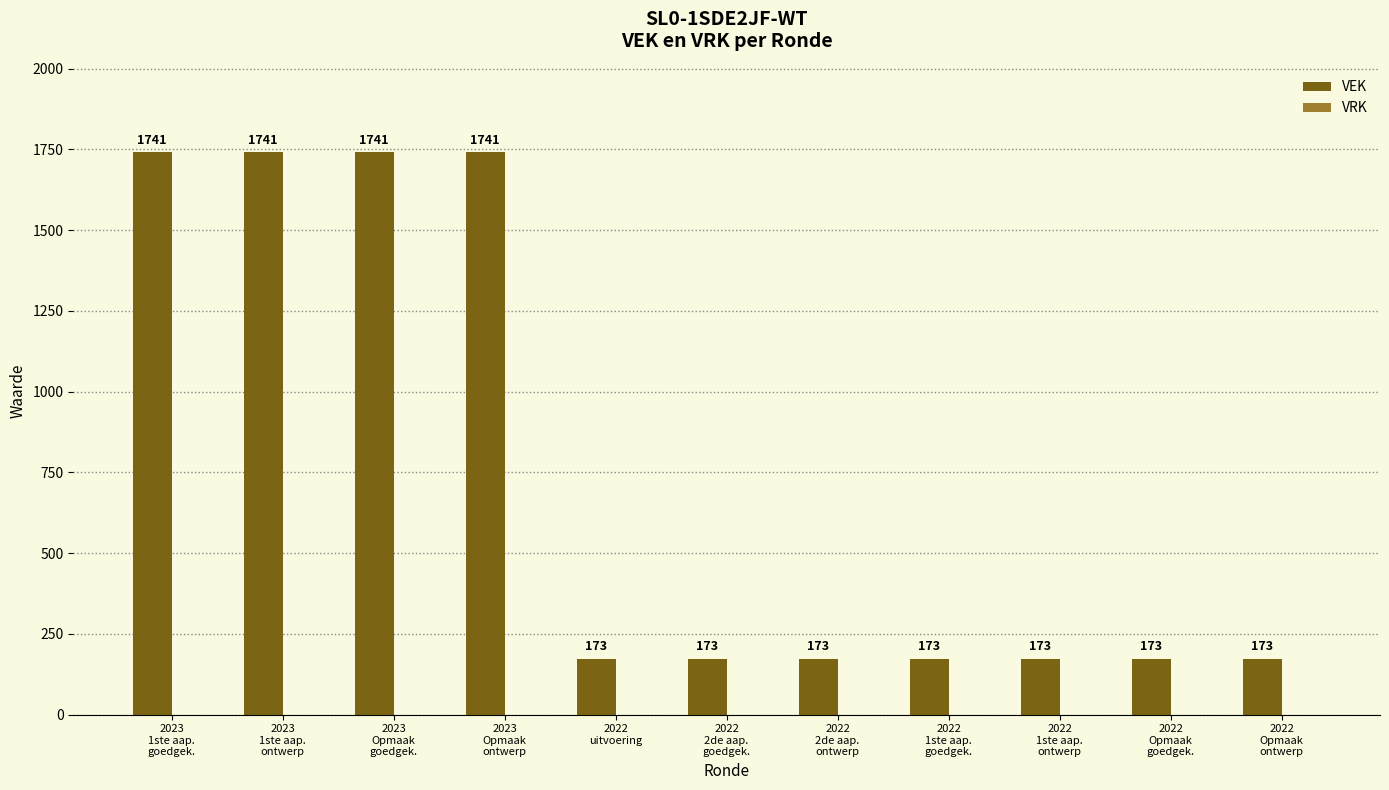

What is the value of the 2nd bar from the left?

1741